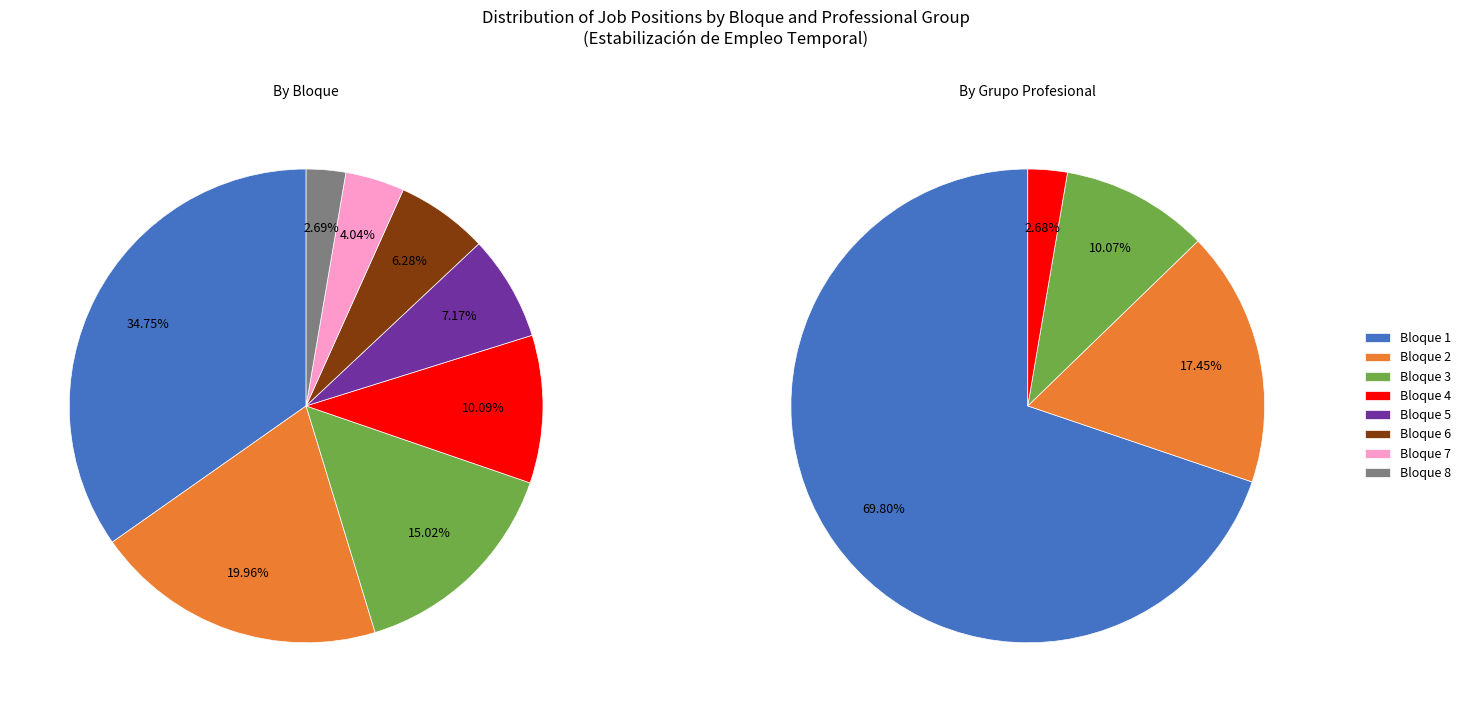

What is the largest slice in the pie chart?

Bloque 1